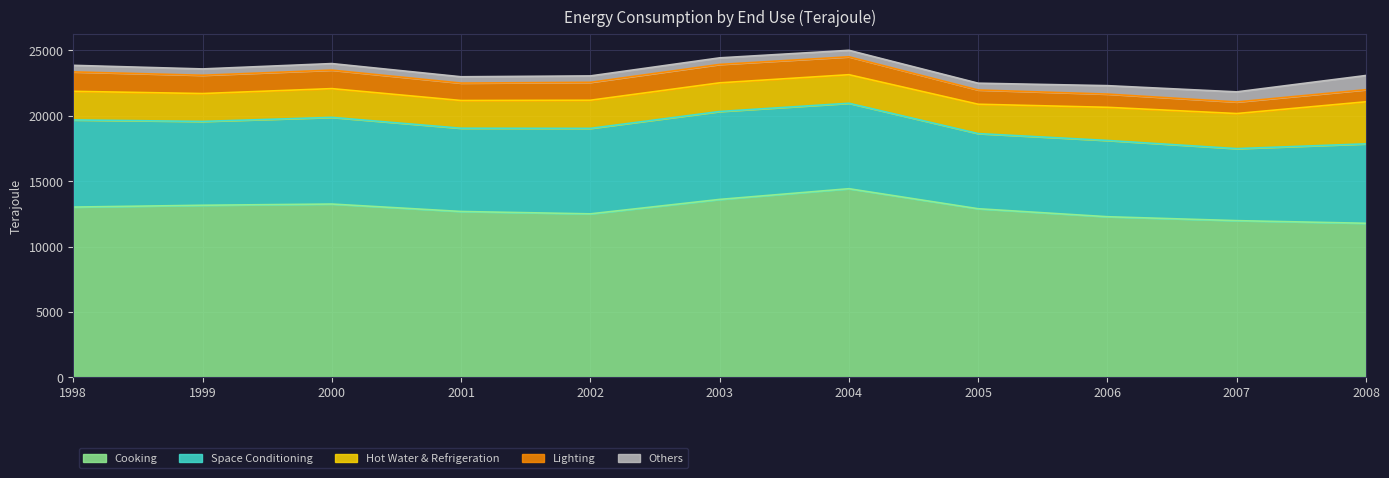

What is the sum of all Others values?

6472